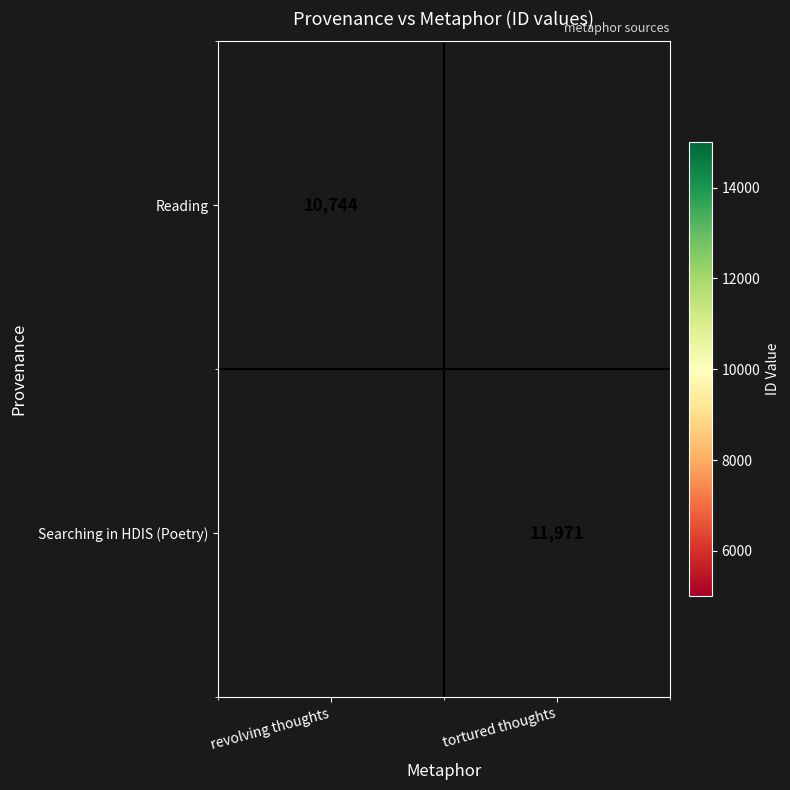

Which has a higher value, revolving thoughts or tortured thoughts?

tortured thoughts